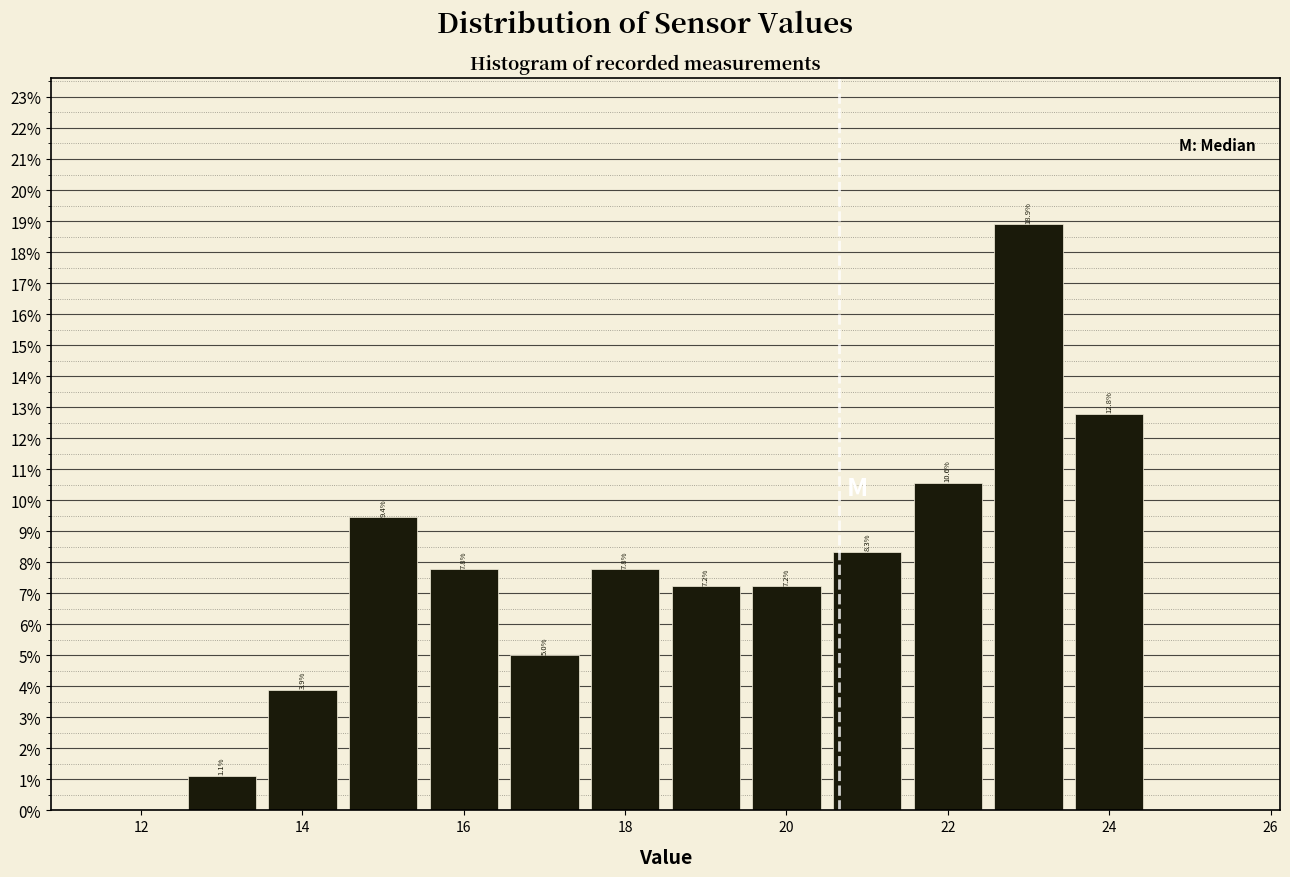

Over which range of the x-axis is the bar tallest?

22.5 to 23.5